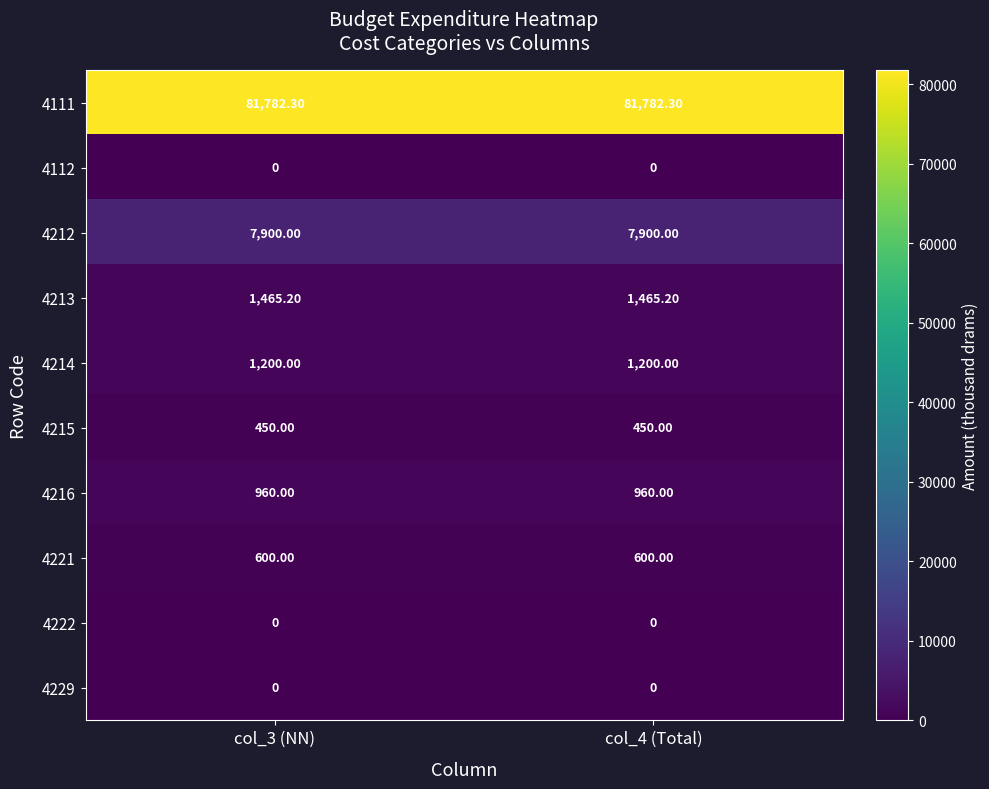

What is the total value across all series at col_3 (NN)?

94357.5